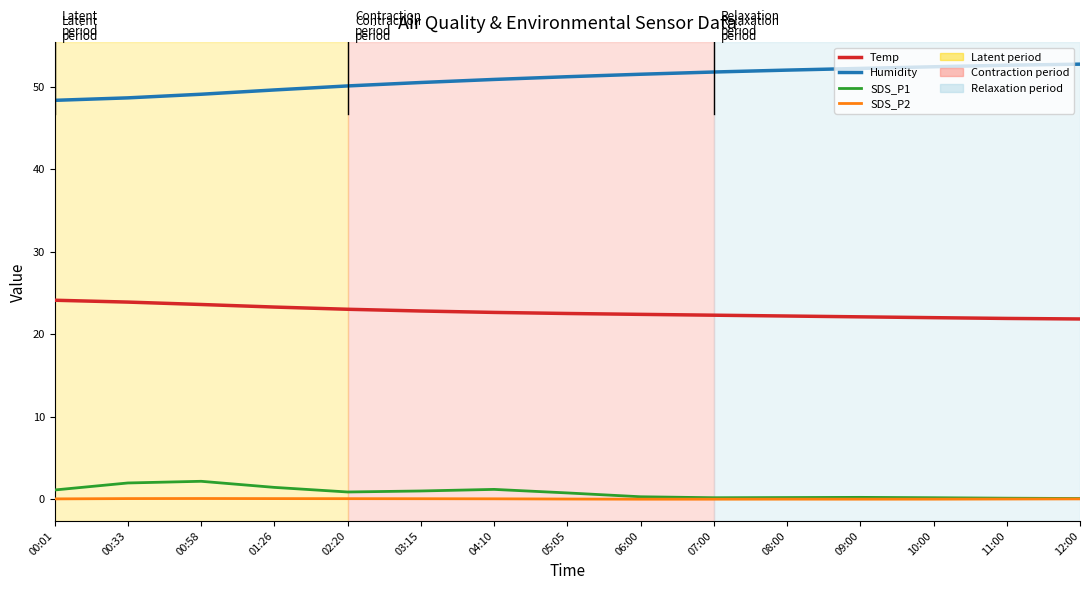

Count the number of data series in this chart.

4